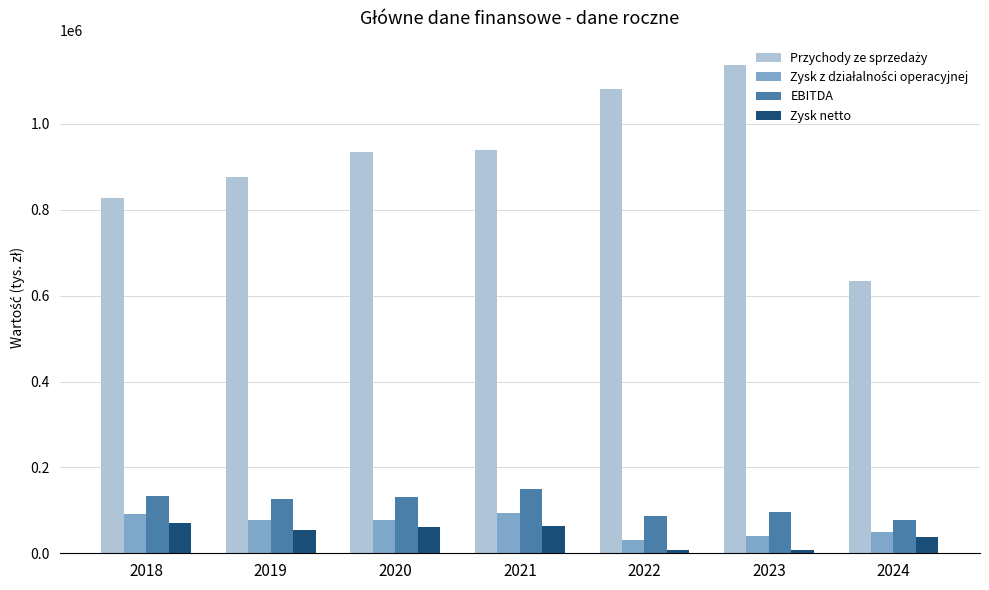

What is the maximum value shown in the chart?

1137174